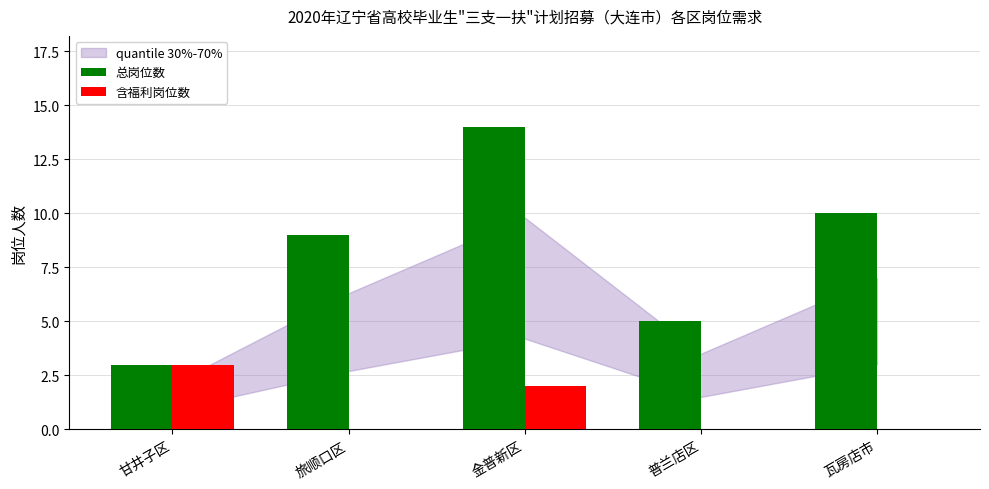

What is the sum of the 总岗位数 values at 瓦房店市 and 旅顺口区?

19